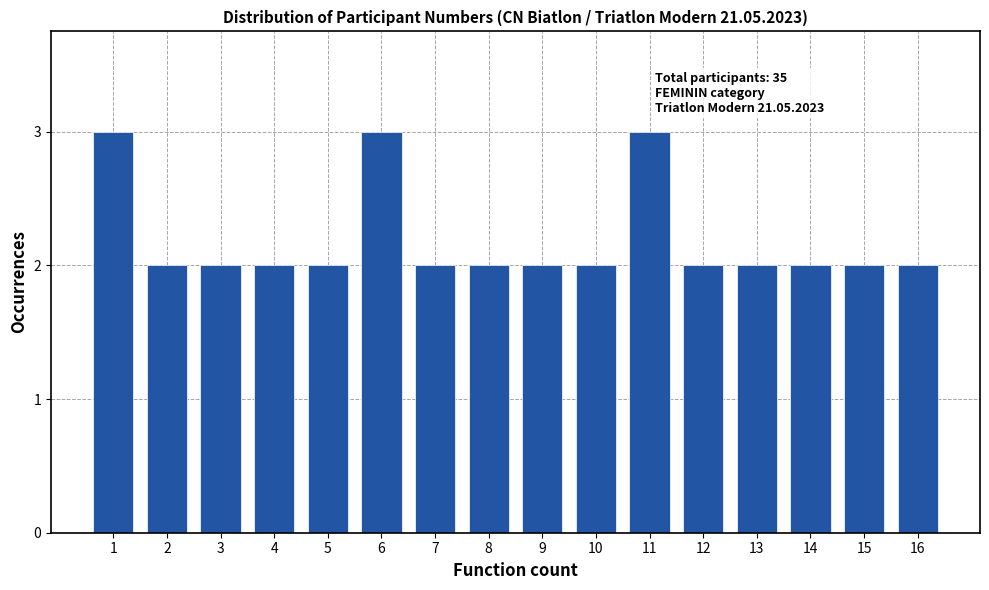

Reading right to left, list all the values displayed in this chart.

2	2	2	2	2	3	2	2	2	2	3	2	2	2	2	3